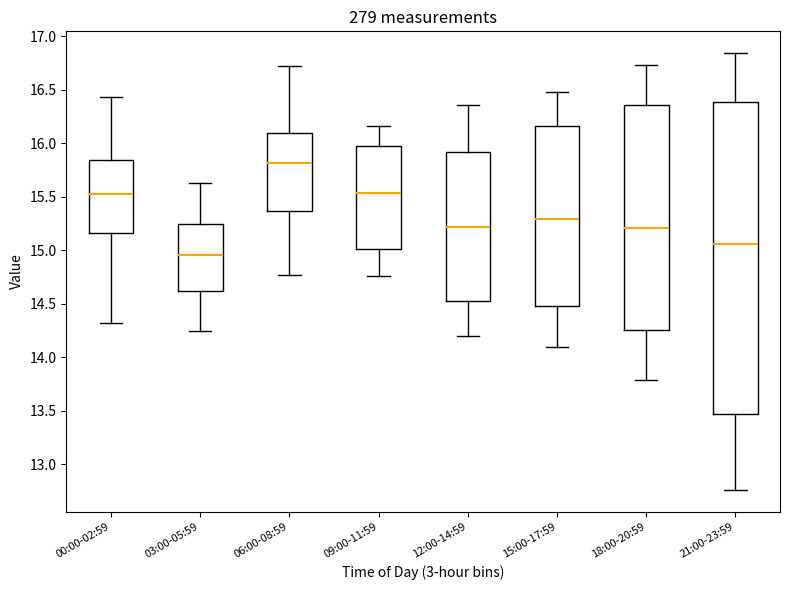

Which box's median line is the highest?

06:00-08:59